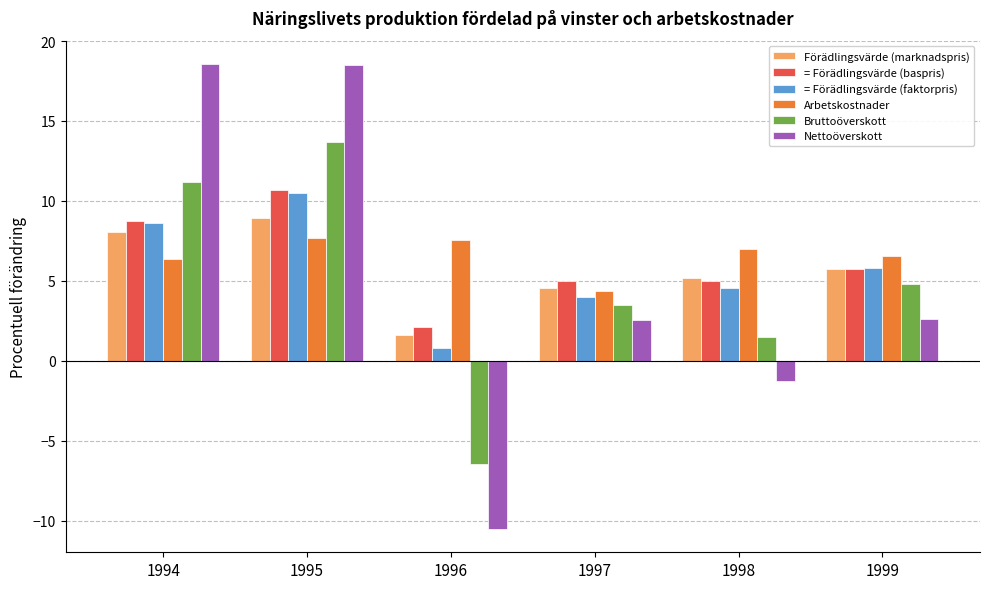

What are all the series names shown in the legend?

Förädlingsvärde (marknadspris), = Förädlingsvärde (baspris), = Förädlingsvärde (faktorpris), Arbetskostnader, Bruttoöverskott, Nettoöverskott